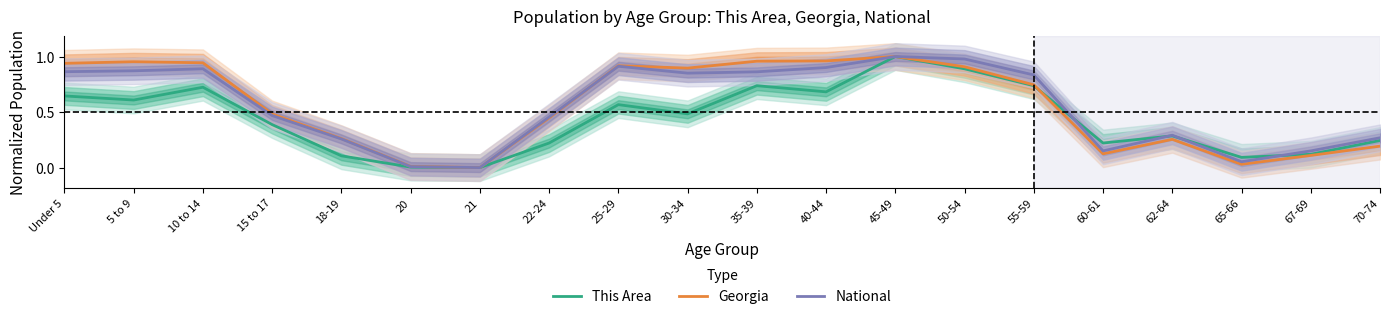

List the series in order of their peak value, lowest first.

This Area, Georgia, National